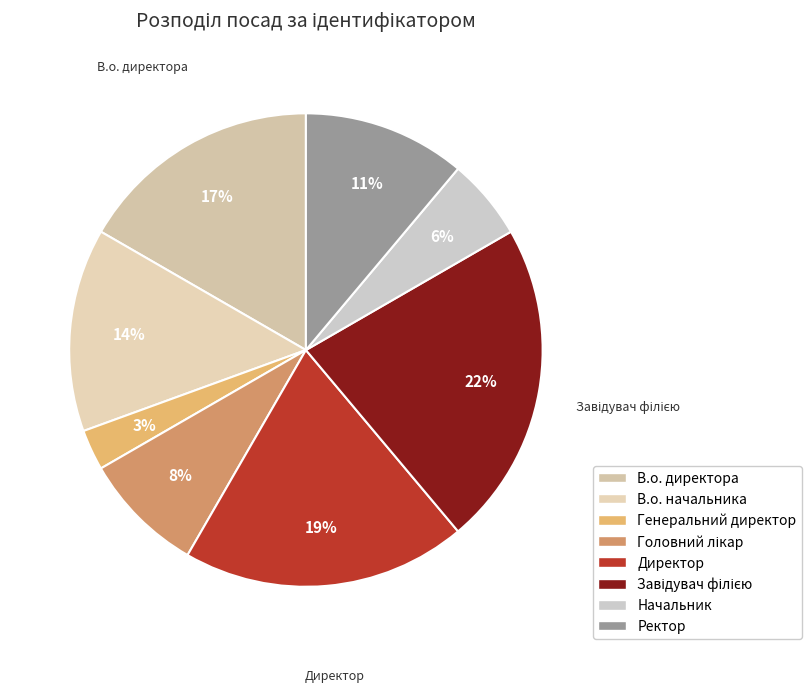

True or false: Начальник accounts for 12% of the total.

False